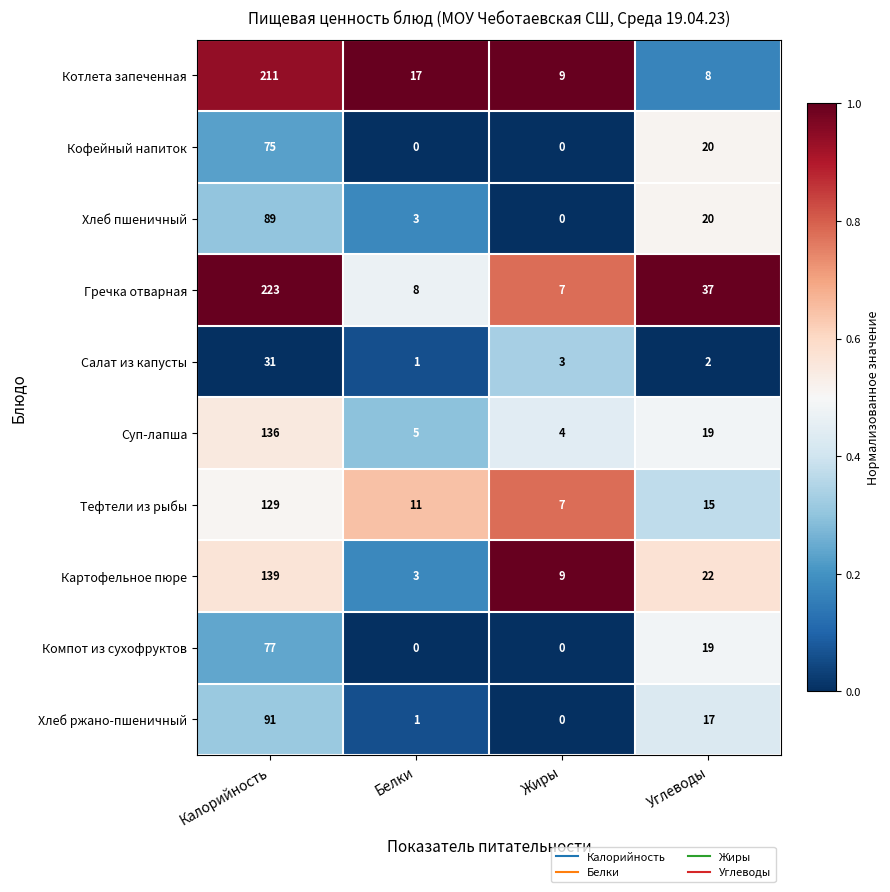

Is it true that Компот из сухофруктов equals 0 at Белки?

True